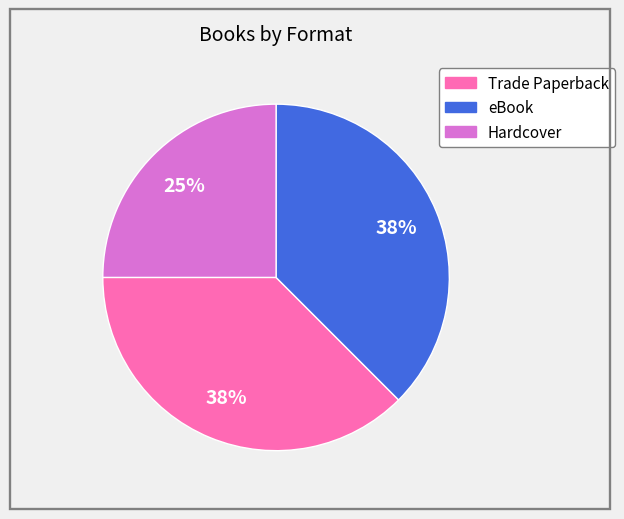

Combined, do eBook and Hardcover account for over 50%?

Yes